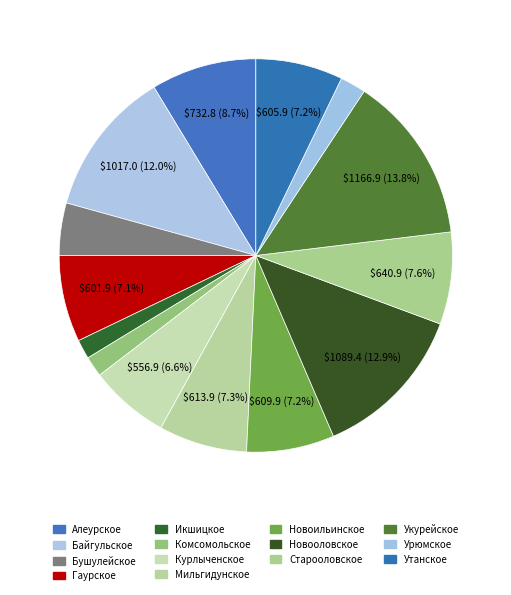

How many slices are in this pie chart?

14